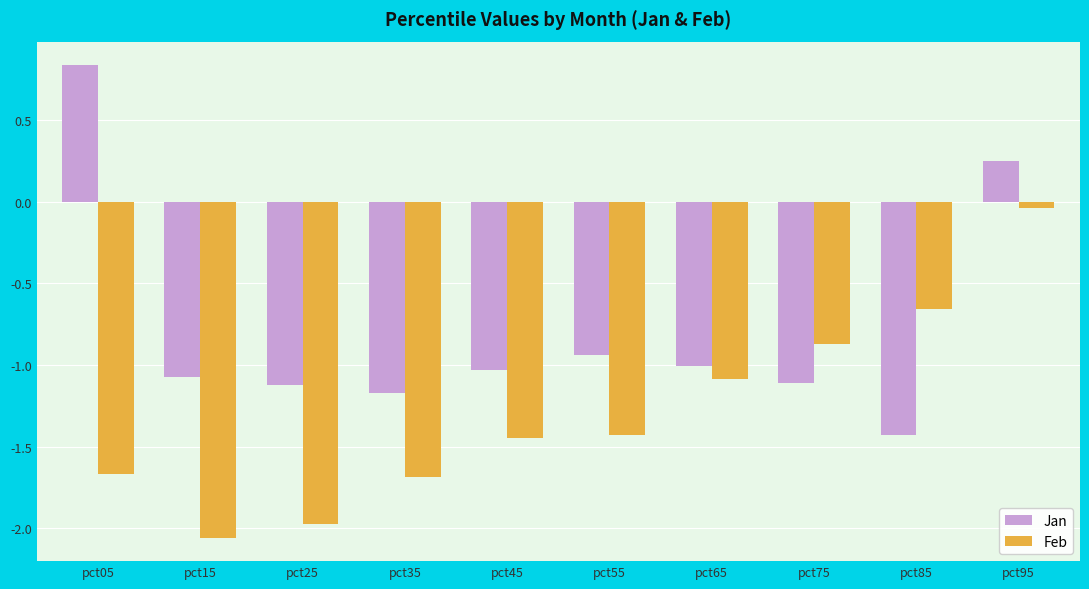

What is the sum of all Jan values?

-7.8